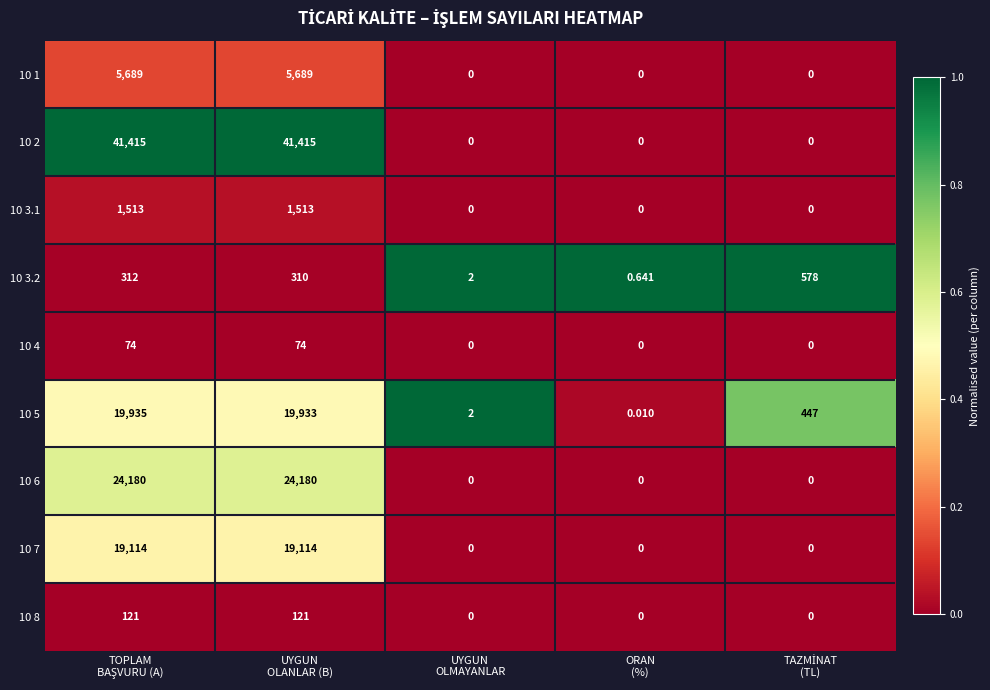

Reading right to left, extract all data points from this chart.

10 1: TAZMİNAT
(TL)=0.0	ORAN
(%)=0.0	UYGUN
OLMAYANLAR=0.0	UYGUN
OLANLAR (B)=5689.0	TOPLAM
BAŞVURU (A)=5689.0
10 2: TAZMİNAT
(TL)=0.0	ORAN
(%)=0.0	UYGUN
OLMAYANLAR=0.0	UYGUN
OLANLAR (B)=41415.0	TOPLAM
BAŞVURU (A)=41415.0
10 3.1: TAZMİNAT
(TL)=0.0	ORAN
(%)=0.0	UYGUN
OLMAYANLAR=0.0	UYGUN
OLANLAR (B)=1513.0	TOPLAM
BAŞVURU (A)=1513.0
10 3.2: TAZMİNAT
(TL)=578.0	ORAN
(%)=0.6	UYGUN
OLMAYANLAR=2.0	UYGUN
OLANLAR (B)=310.0	TOPLAM
BAŞVURU (A)=312.0
10 4: TAZMİNAT
(TL)=0.0	ORAN
(%)=0.0	UYGUN
OLMAYANLAR=0.0	UYGUN
OLANLAR (B)=74.0	TOPLAM
BAŞVURU (A)=74.0
10 5: TAZMİNAT
(TL)=447.0	ORAN
(%)=0.0	UYGUN
OLMAYANLAR=2.0	UYGUN
OLANLAR (B)=19933.0	TOPLAM
BAŞVURU (A)=19935.0
10 6: TAZMİNAT
(TL)=0.0	ORAN
(%)=0.0	UYGUN
OLMAYANLAR=0.0	UYGUN
OLANLAR (B)=24180.0	TOPLAM
BAŞVURU (A)=24180.0
10 7: TAZMİNAT
(TL)=0.0	ORAN
(%)=0.0	UYGUN
OLMAYANLAR=0.0	UYGUN
OLANLAR (B)=19114.0	TOPLAM
BAŞVURU (A)=19114.0
10 8: TAZMİNAT
(TL)=0.0	ORAN
(%)=0.0	UYGUN
OLMAYANLAR=0.0	UYGUN
OLANLAR (B)=121.0	TOPLAM
BAŞVURU (A)=121.0